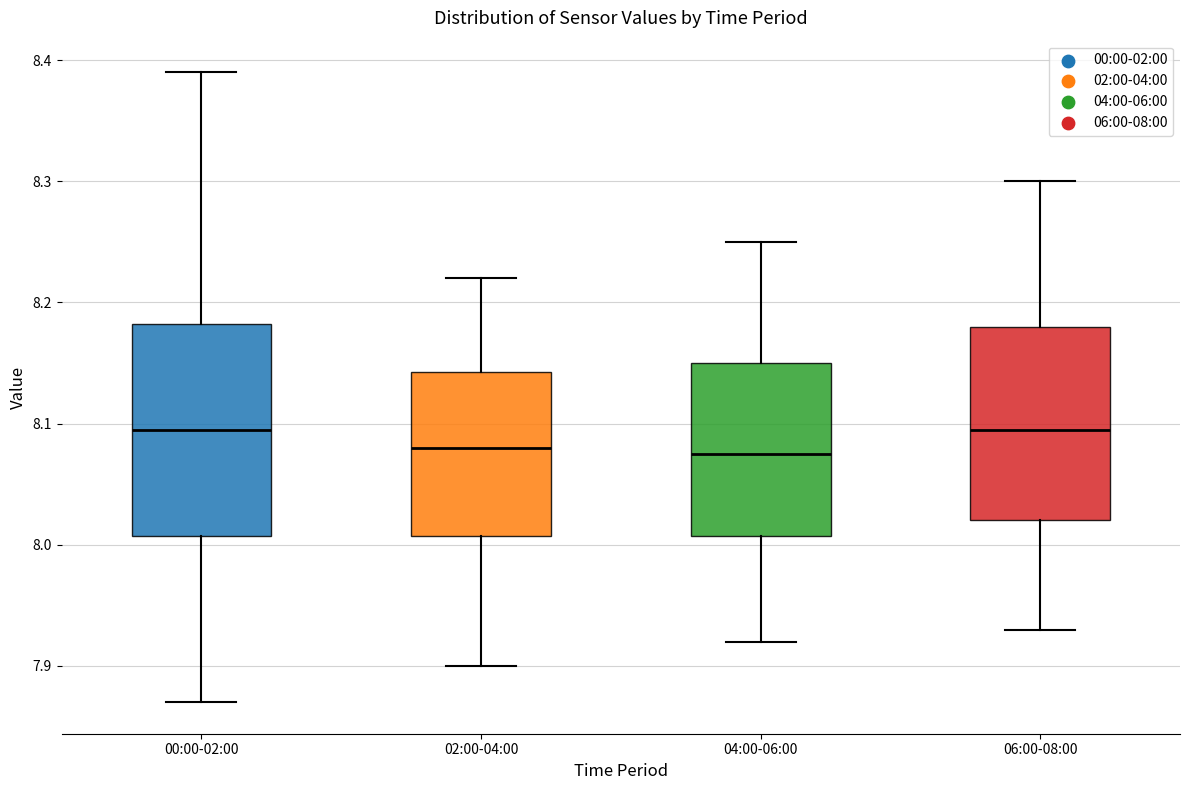

Comparing the boxes themselves (not the whiskers), which one is the tallest?

00:00-02:00